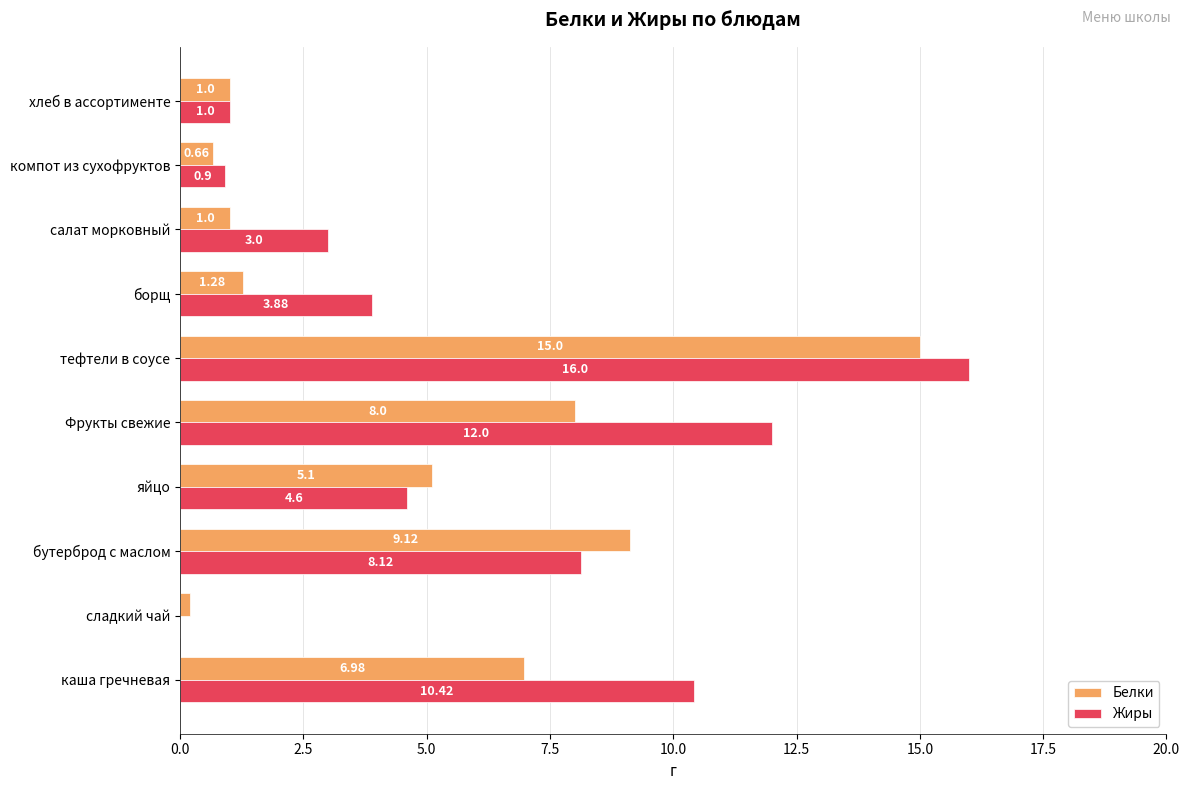

Which series has the largest range (max minus min)?

Жиры